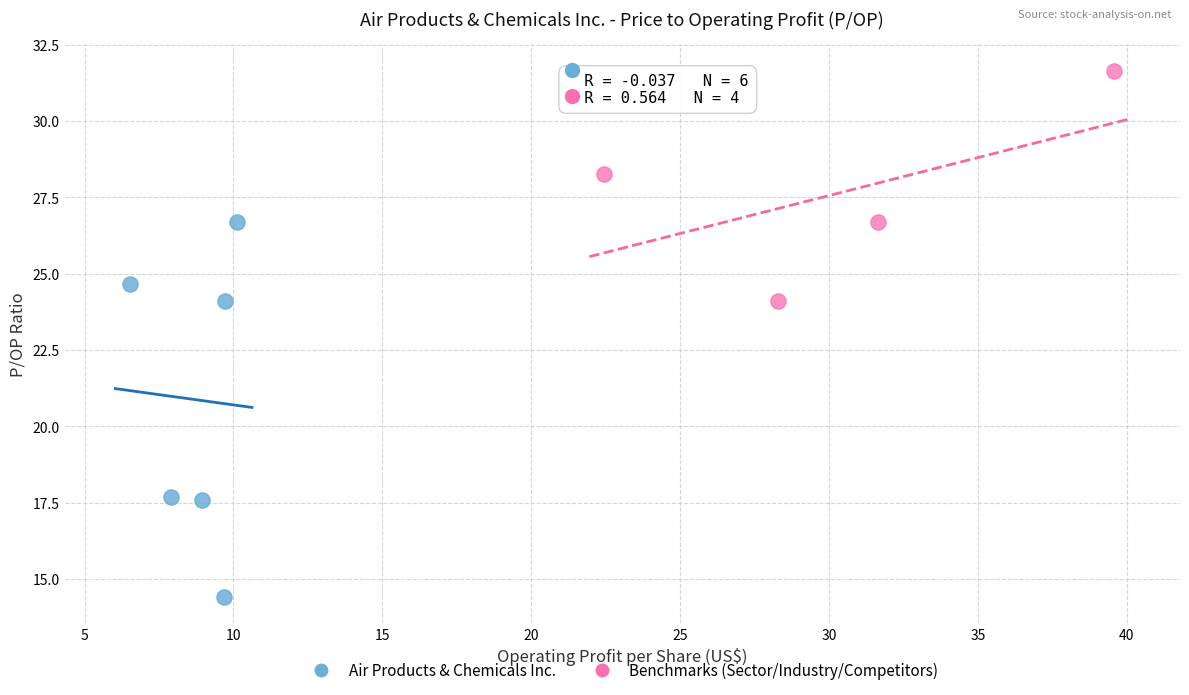

Which series contains the highest Y value?

Benchmarks (Sector/Industry/Competitors)